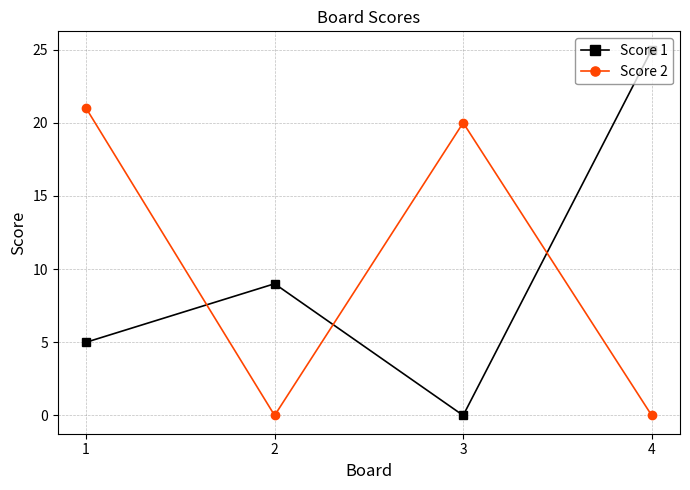

True or false: Score 1 and Score 2 intersect in this chart.

True